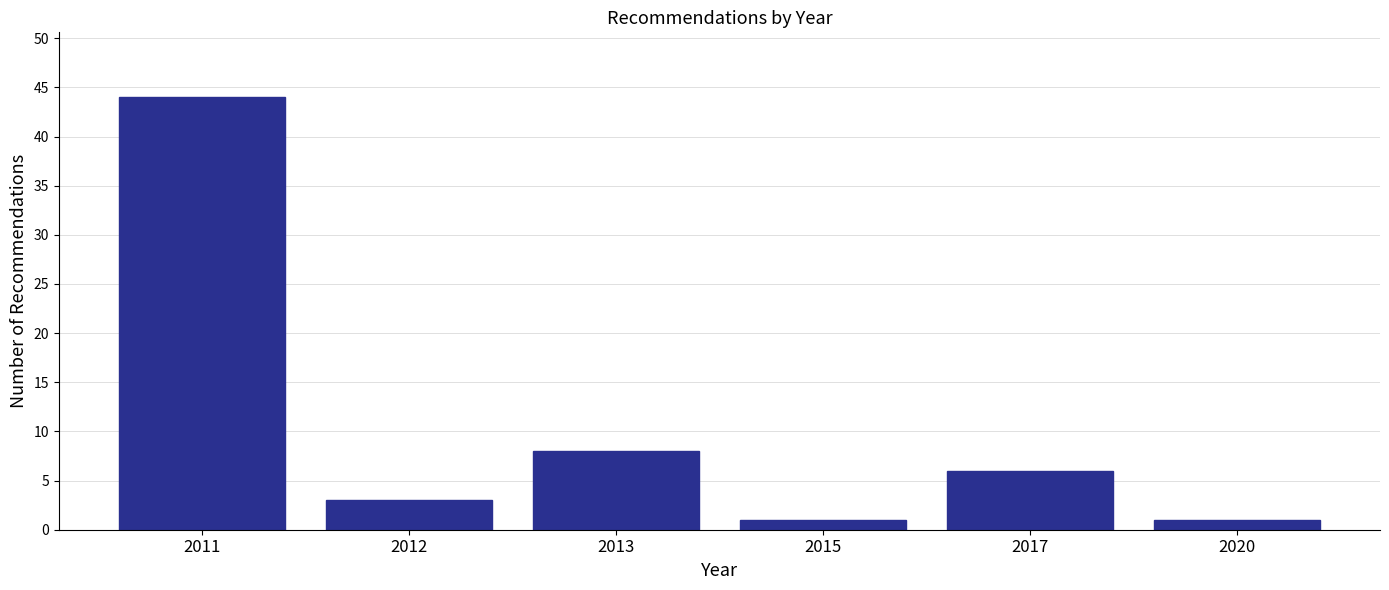

Reading left to right, what are all the values shown in this chart?

44	3	8	1	6	1